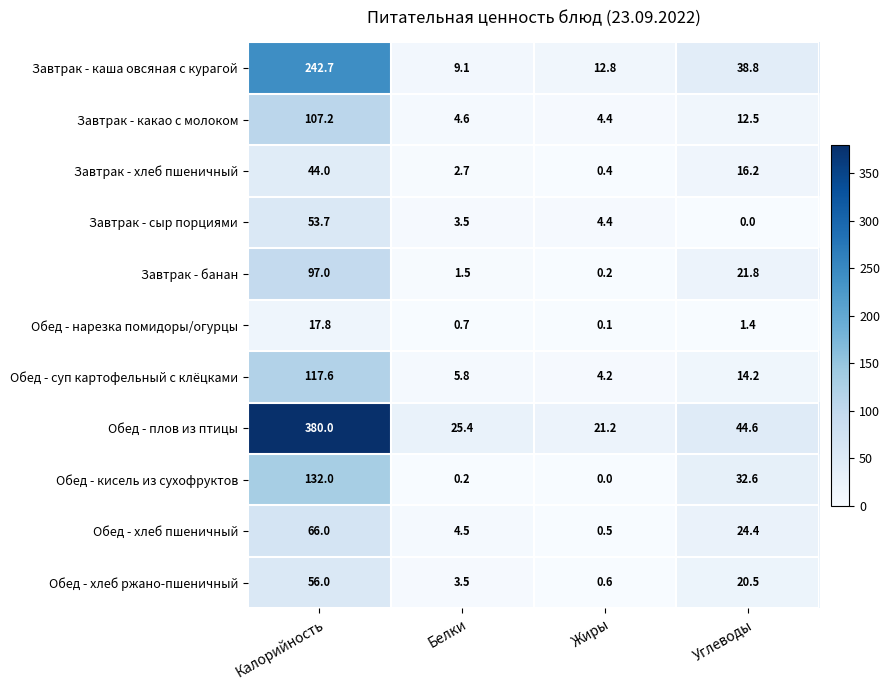

Which series has the widest spread of values?

Обед - плов из птицы